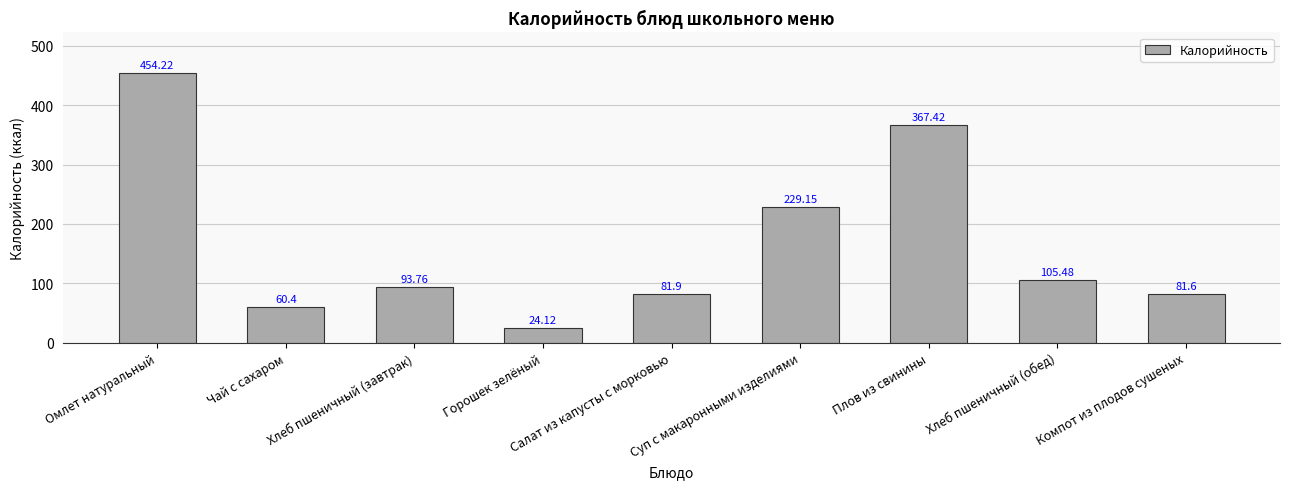

What is the difference between the second highest and minimum values?

343.3